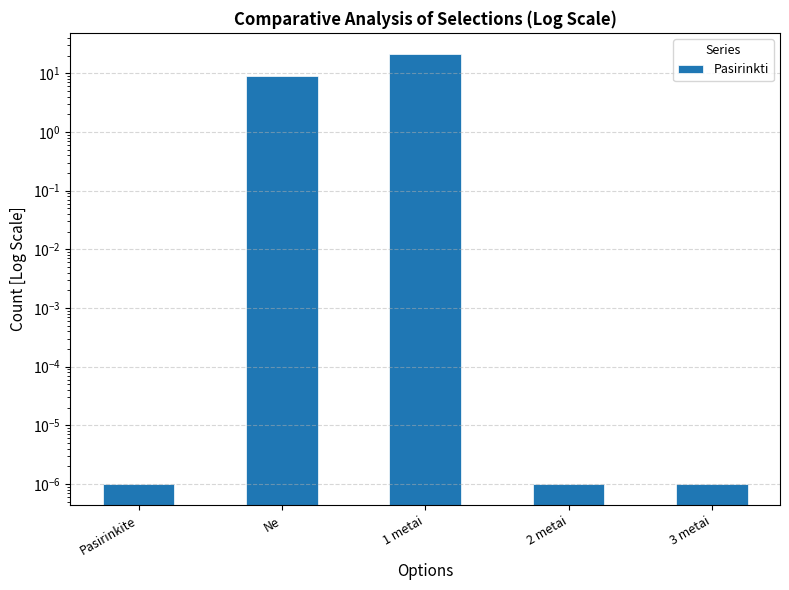

Reading left to right, transcribe all the data shown in this chart.

0.0	9.0	21.0	0.0	0.0